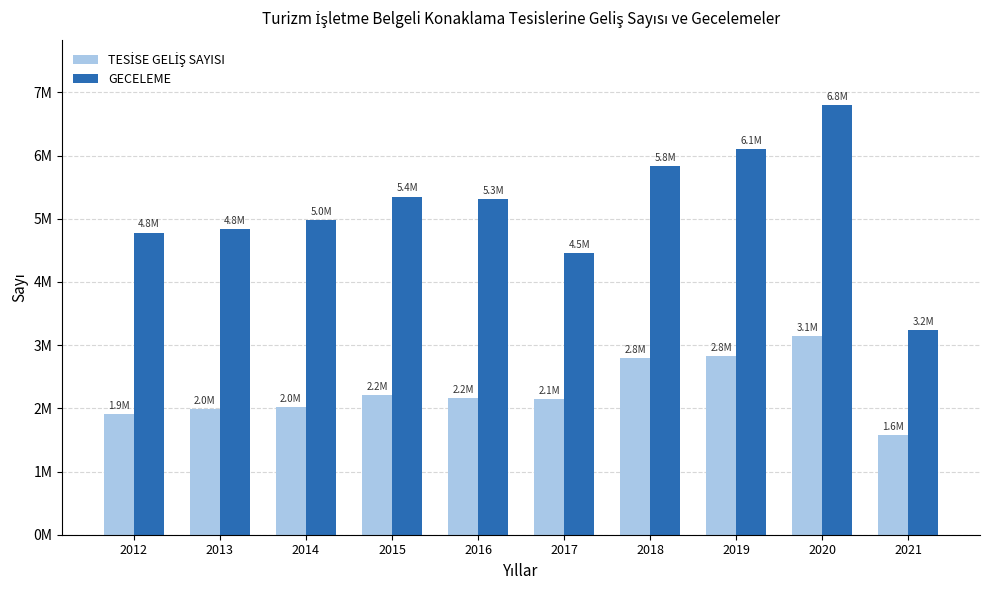

What is the value of the GECELEME bar at the 9th from the left?

6802508